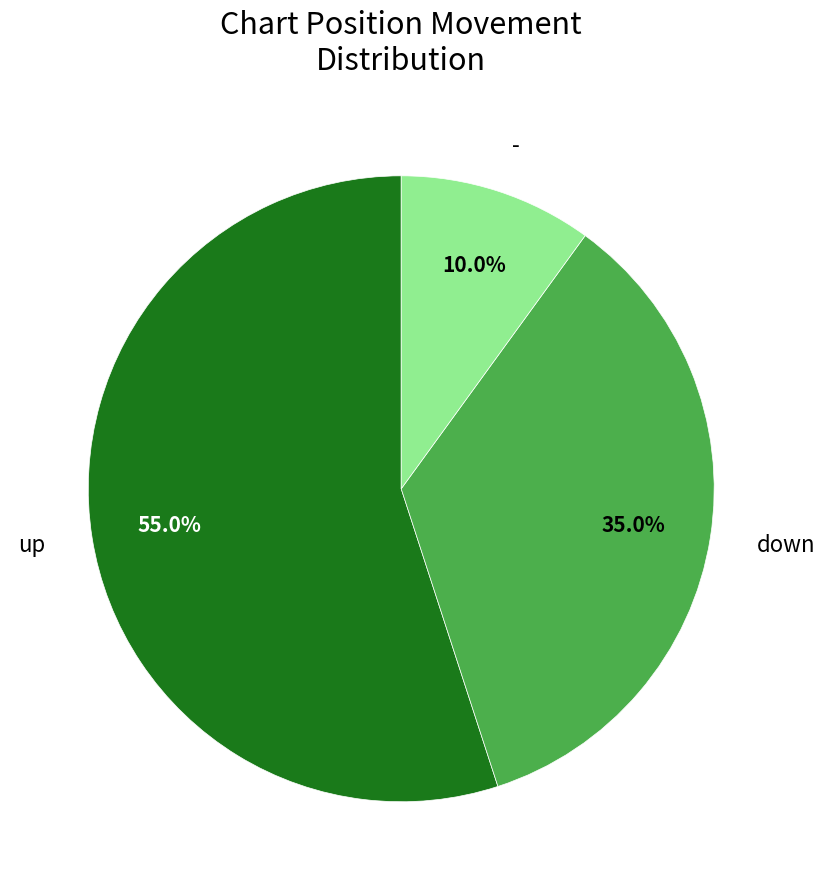

Which has a higher value, - or up?

up